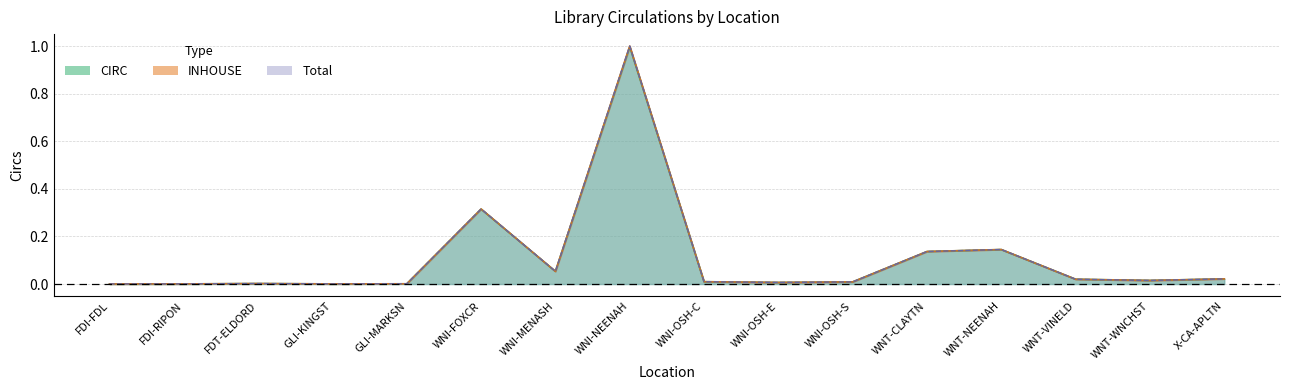

How many distinct data groups are displayed?

3